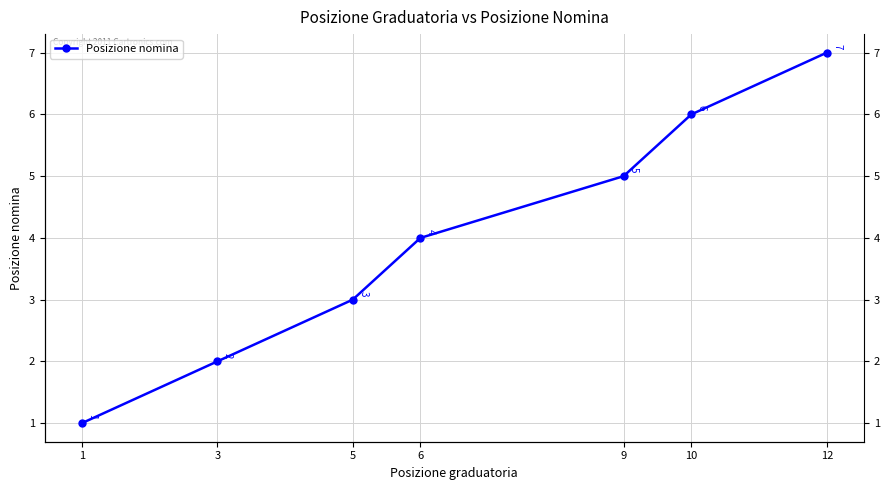

What is the difference between the values at 3 and 5?

1